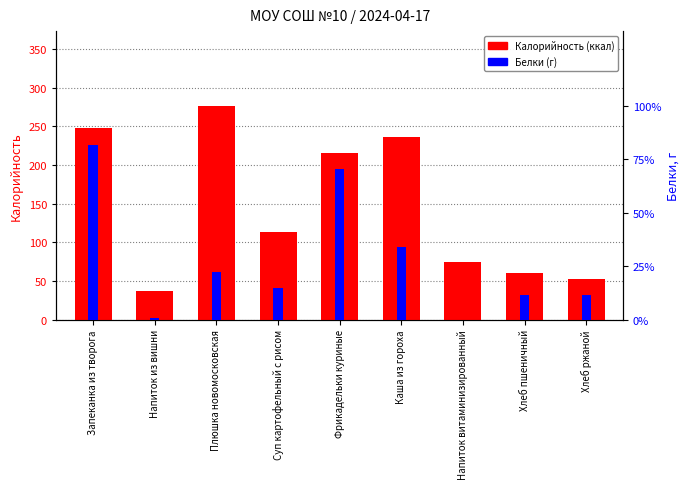

How many categories are shown in the chart?

9